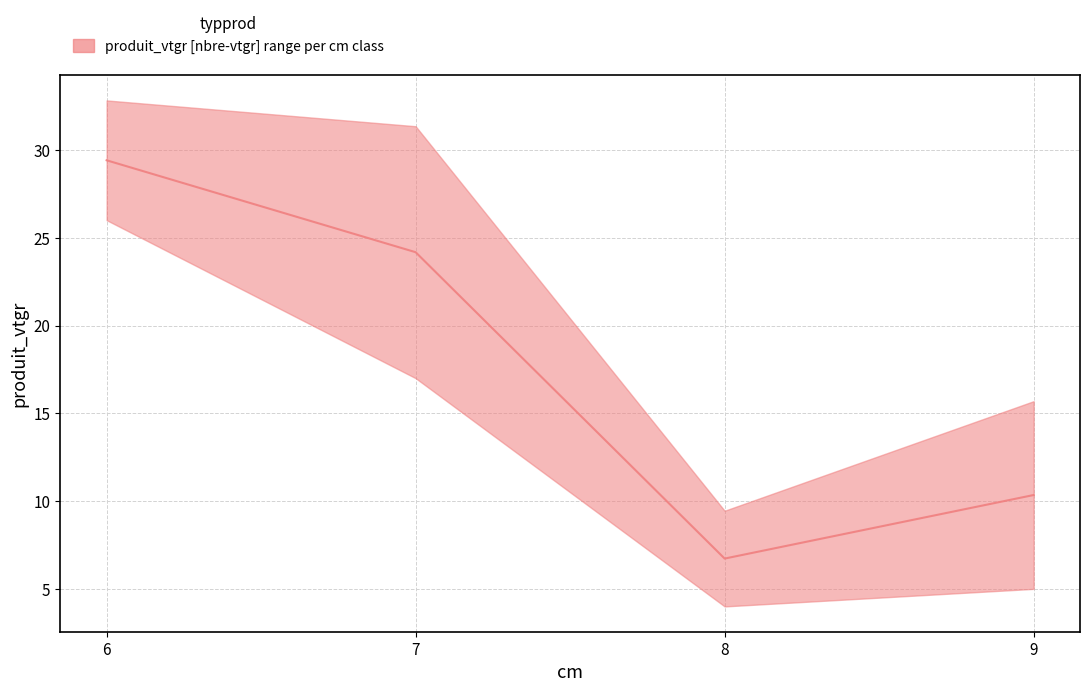

How many values exceed 24?

2